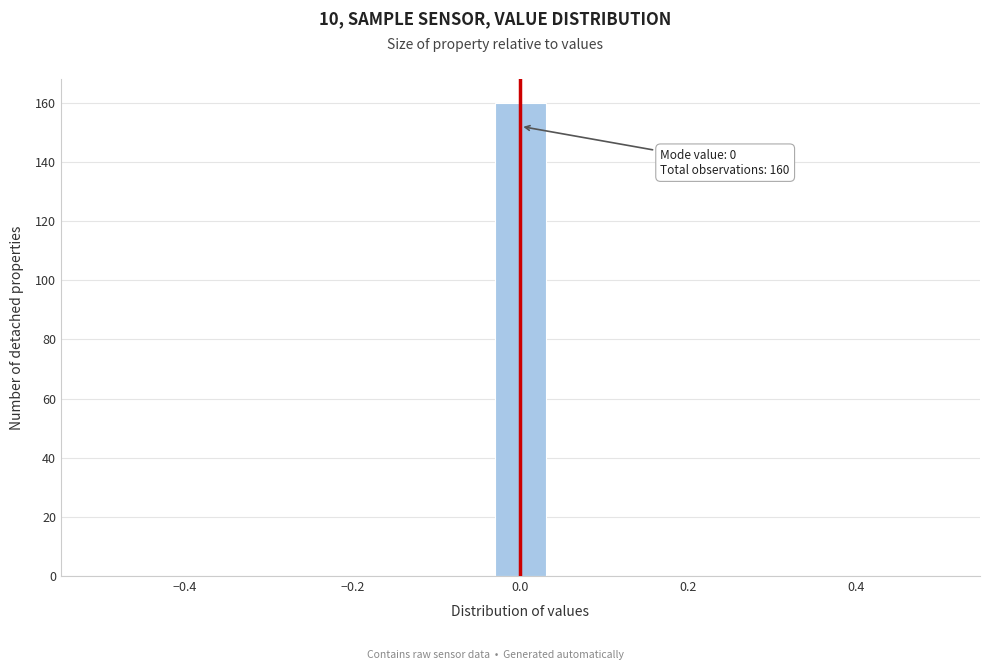

Read against the x-axis, roughly where is the centre of the tallest bar?

0.00